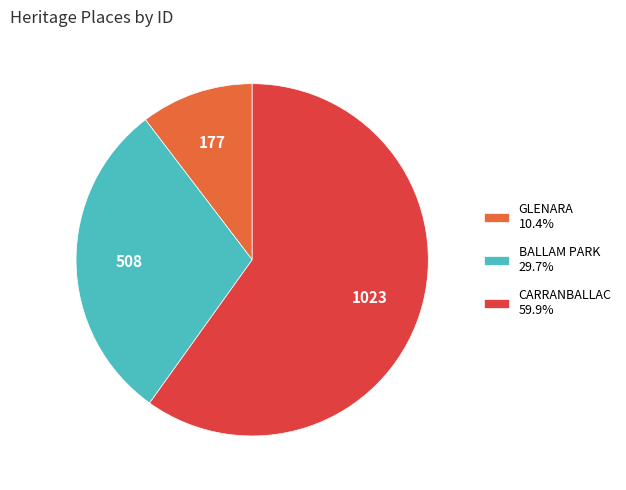

Is the sum of GLENARA 10.4% and BALLAM PARK 29.7% greater than half?

No